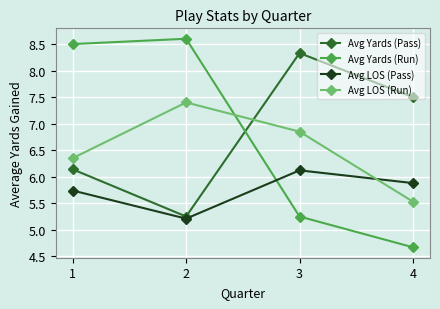

How many data points in Avg LOS (Run) are above 6?

3